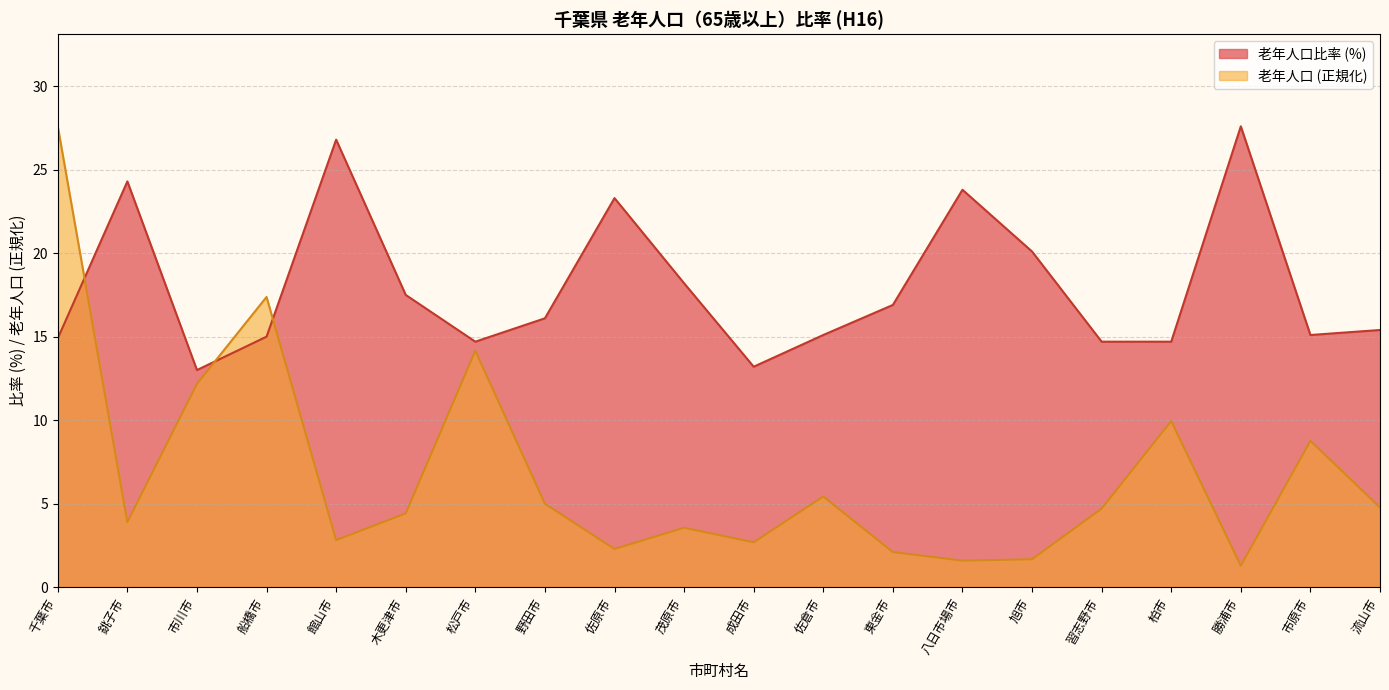

Where do 老年人口比率 and 老年人口 first cross each other?

千葉市 and 銚子市